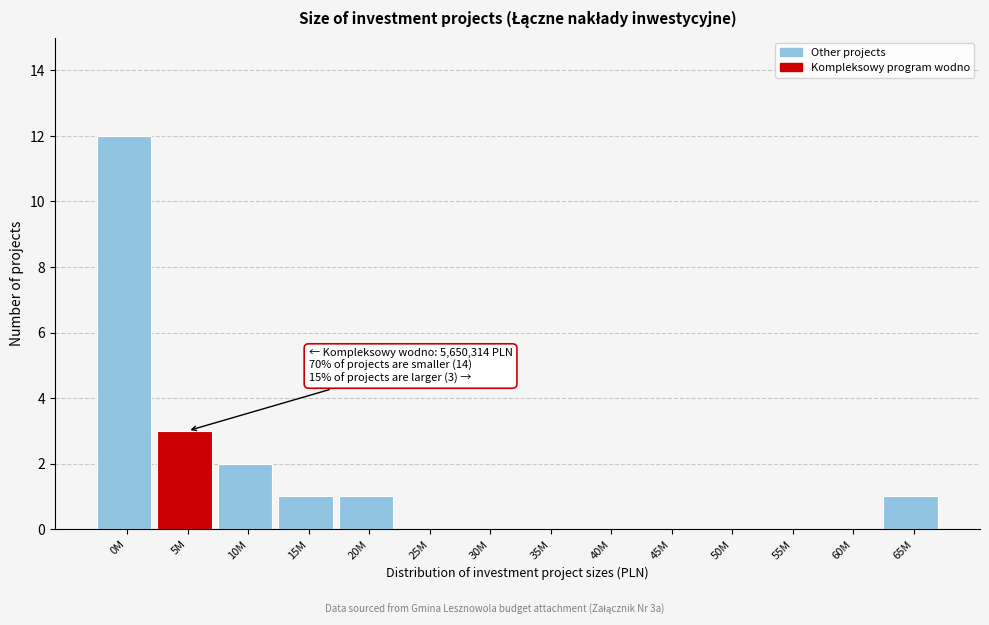

Reading left to right, list all the values displayed in this chart.

0M=12	5M=3	10M=2	15M=1	20M=1	25M=0	30M=0	35M=0	40M=0	45M=0	50M=0	55M=0	60M=0	65M=1